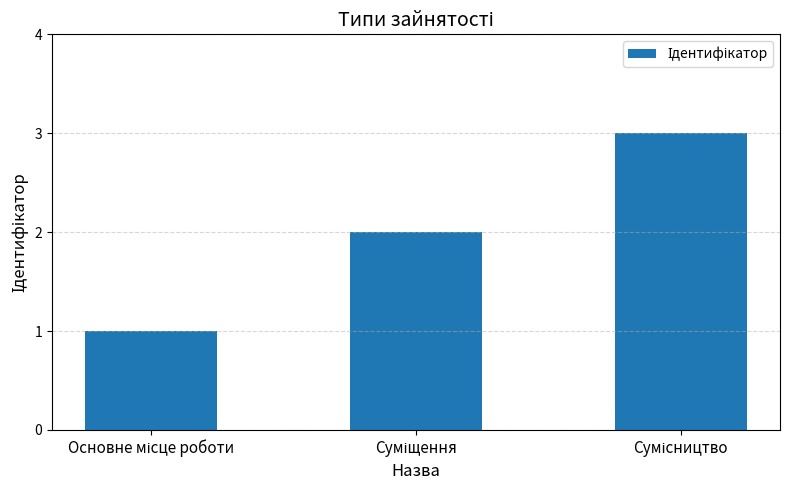

What is the greatest value displayed?

3